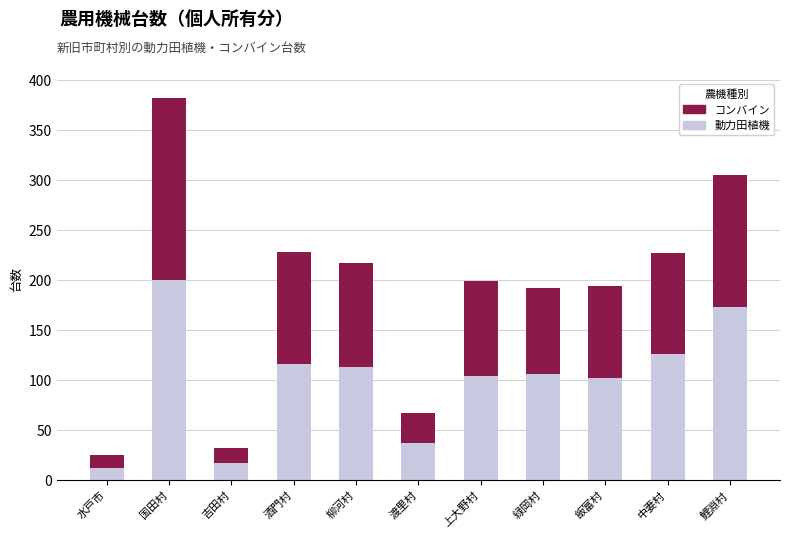

What is the maximum value for 動力田植機?

200